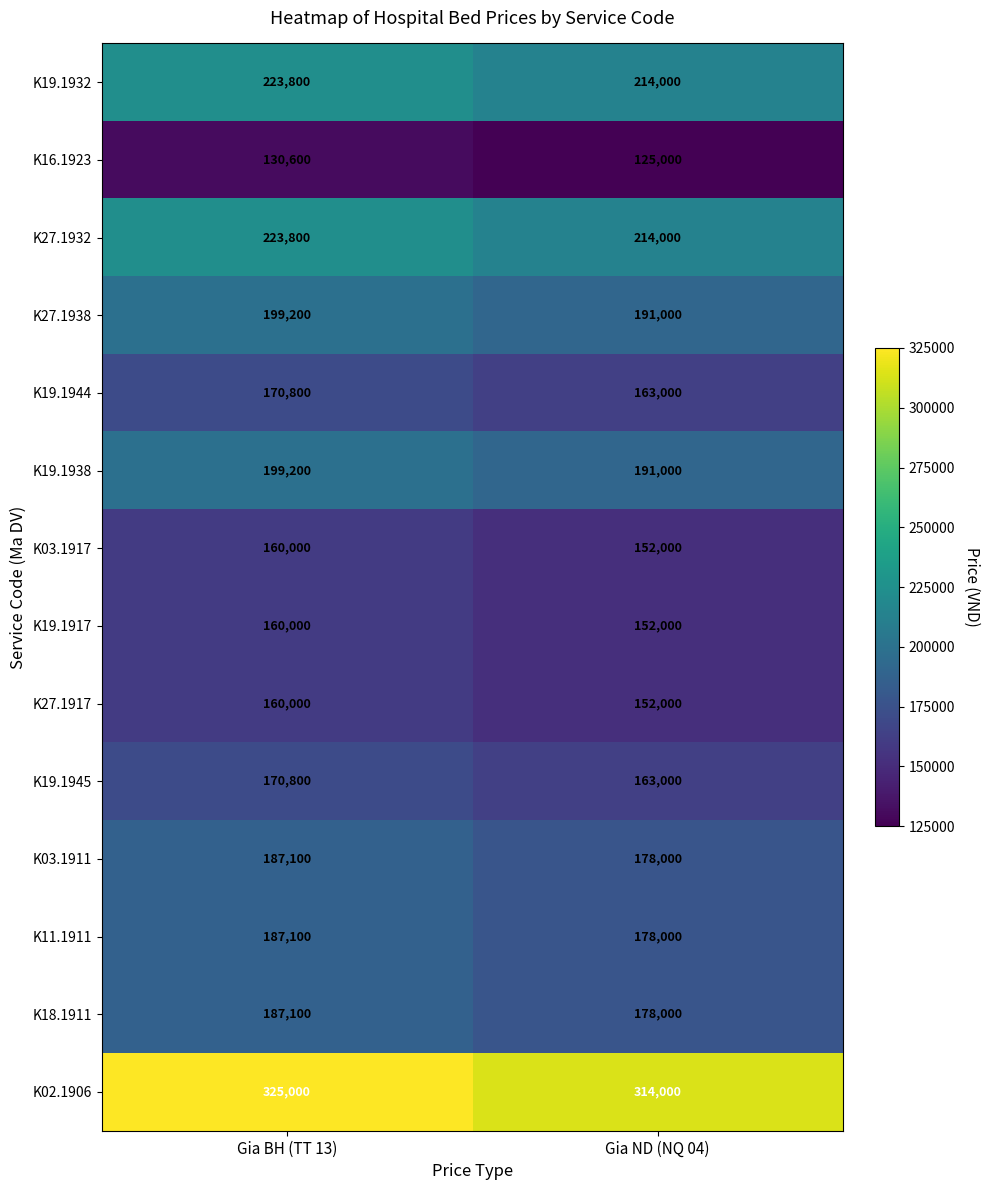

Between Gia BH (TT 13) and Gia ND (NQ 04), which series saw the biggest shift?

K02.1906